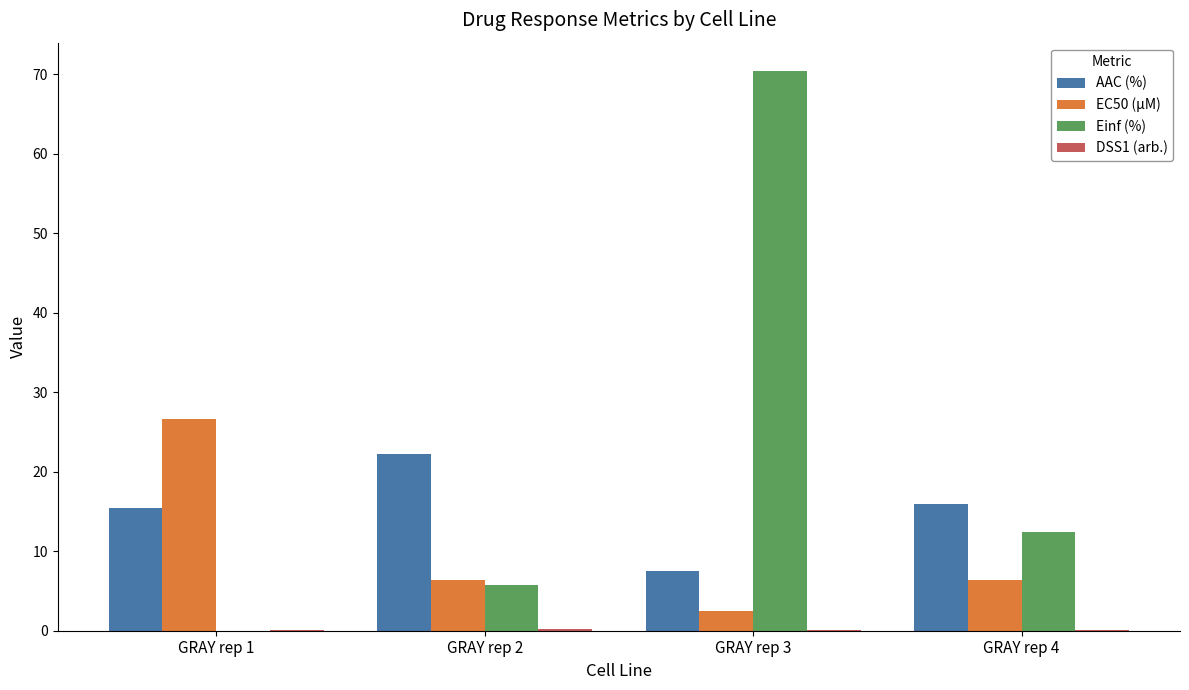

Are the bars grouped side by side (vs. stacked)?

Yes